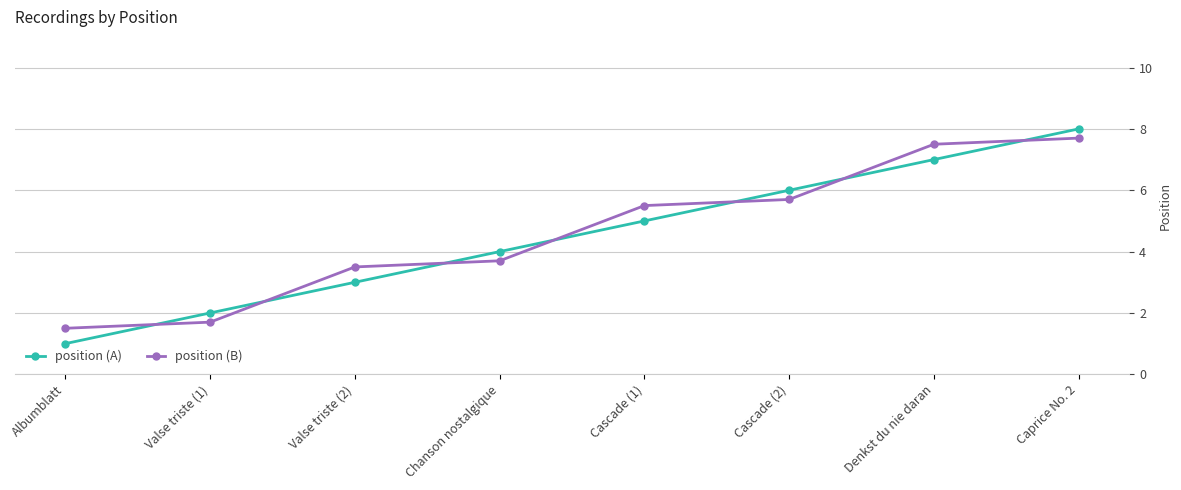

What are all the series names shown in the legend?

position (A), position (B)